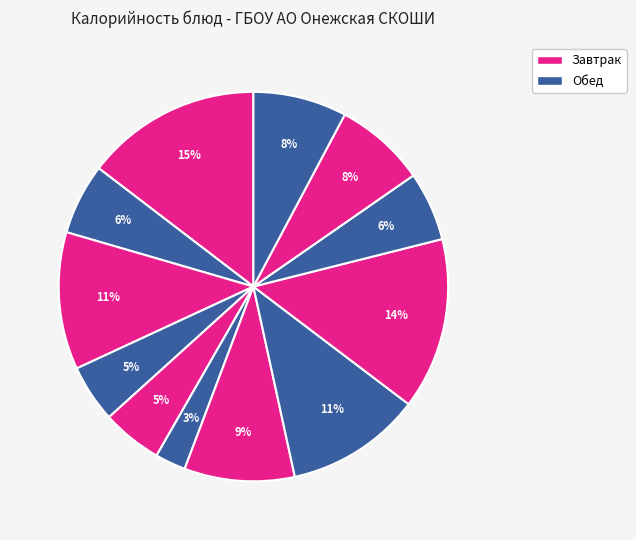

How many slices are in this pie chart?

12